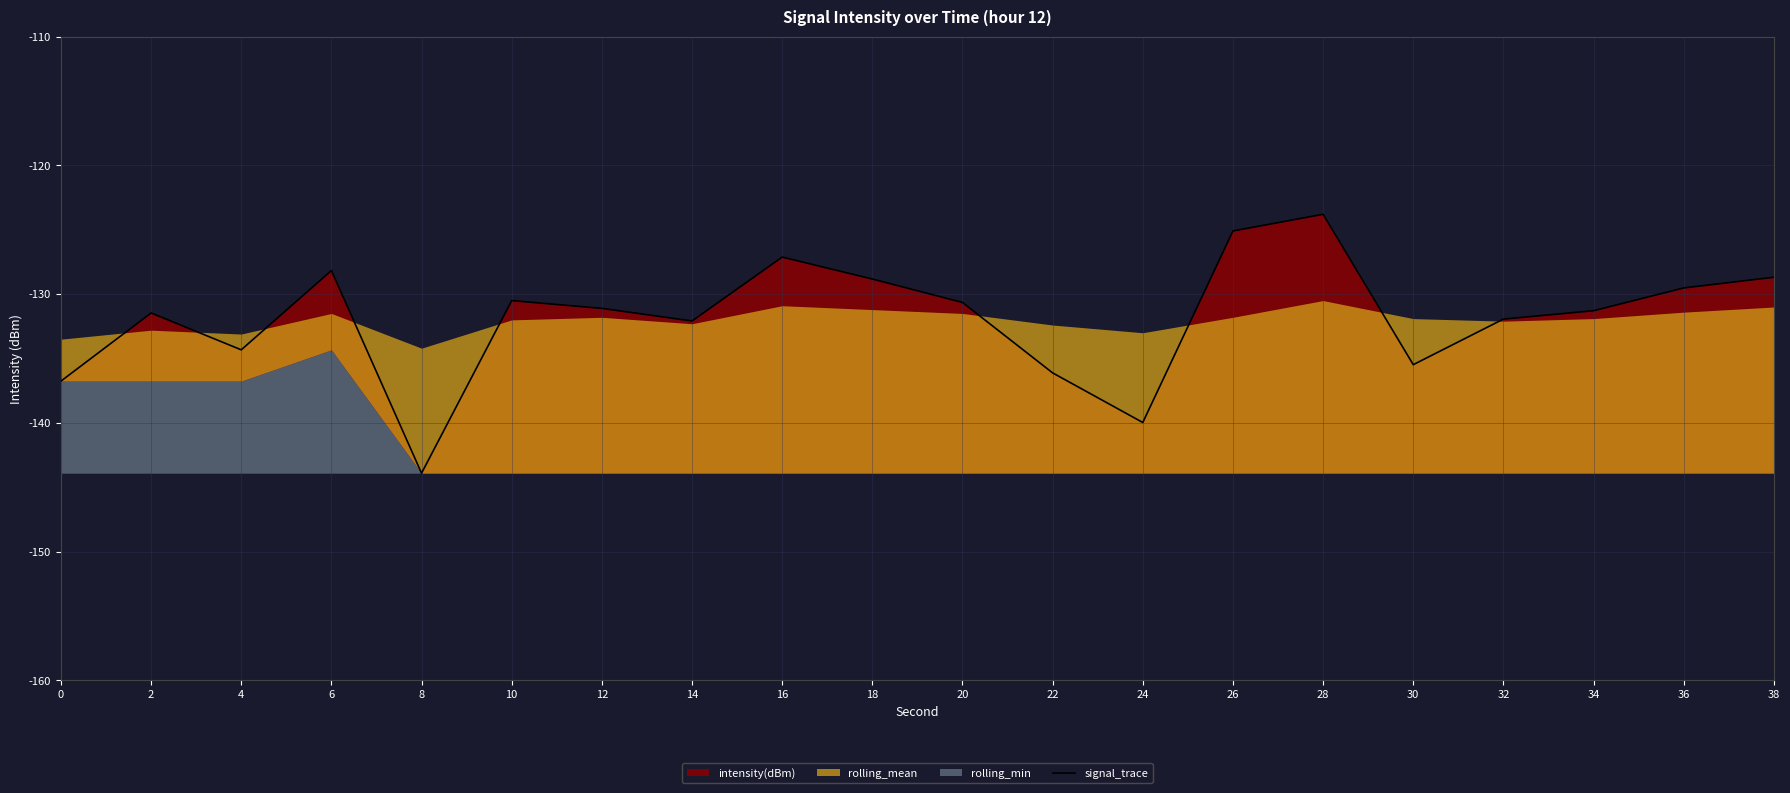

What is the sum of the values at 0 and 6?

-264.9